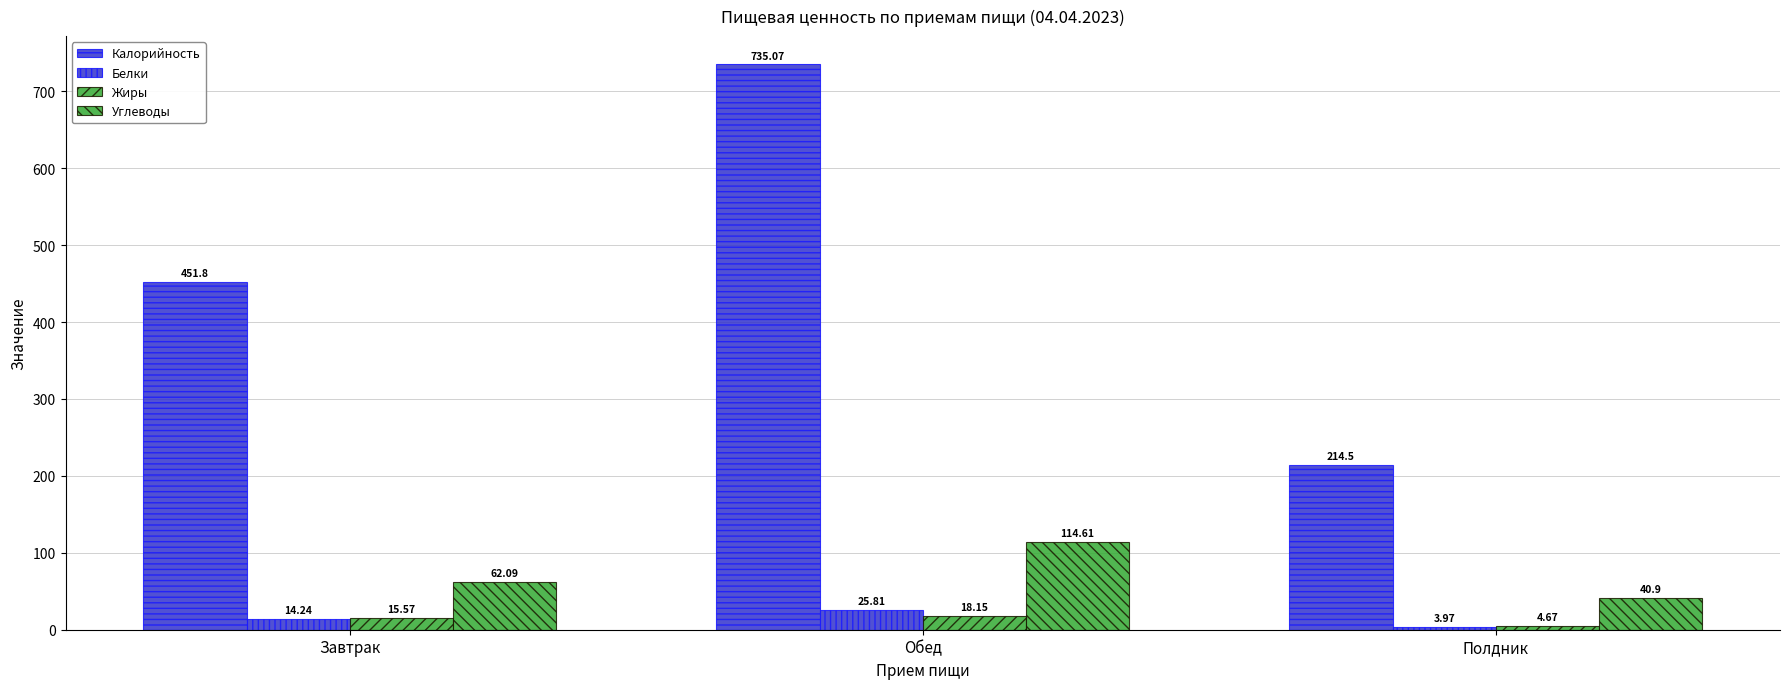

Reading right to left, what are all the values shown in this chart?

Калорийность: Полдник=214.5	Обед=735.1	Завтрак=451.8
Белки: Полдник=4.0	Обед=25.8	Завтрак=14.2
Жиры: Полдник=4.7	Обед=18.1	Завтрак=15.6
Углеводы: Полдник=40.9	Обед=114.6	Завтрак=62.1